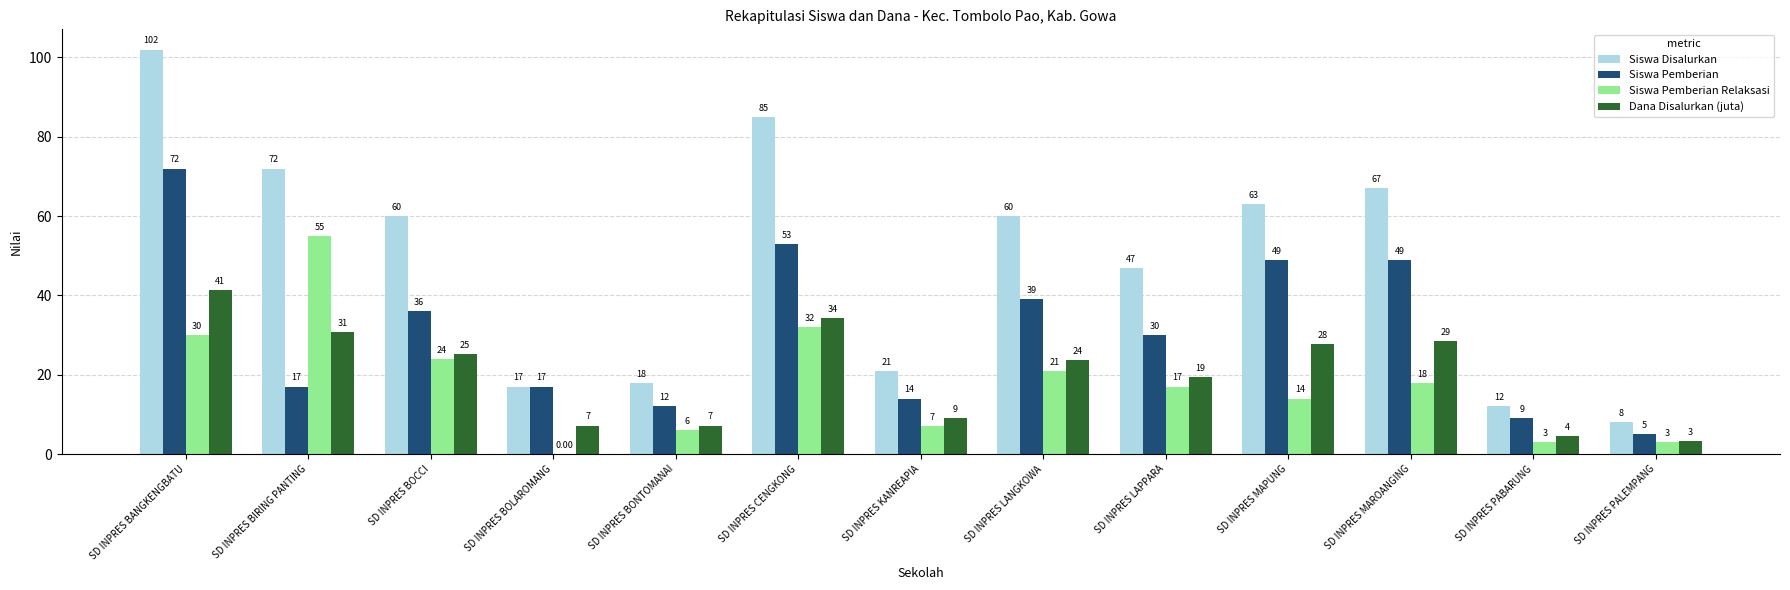

Does the chart contain stacked bars?

No